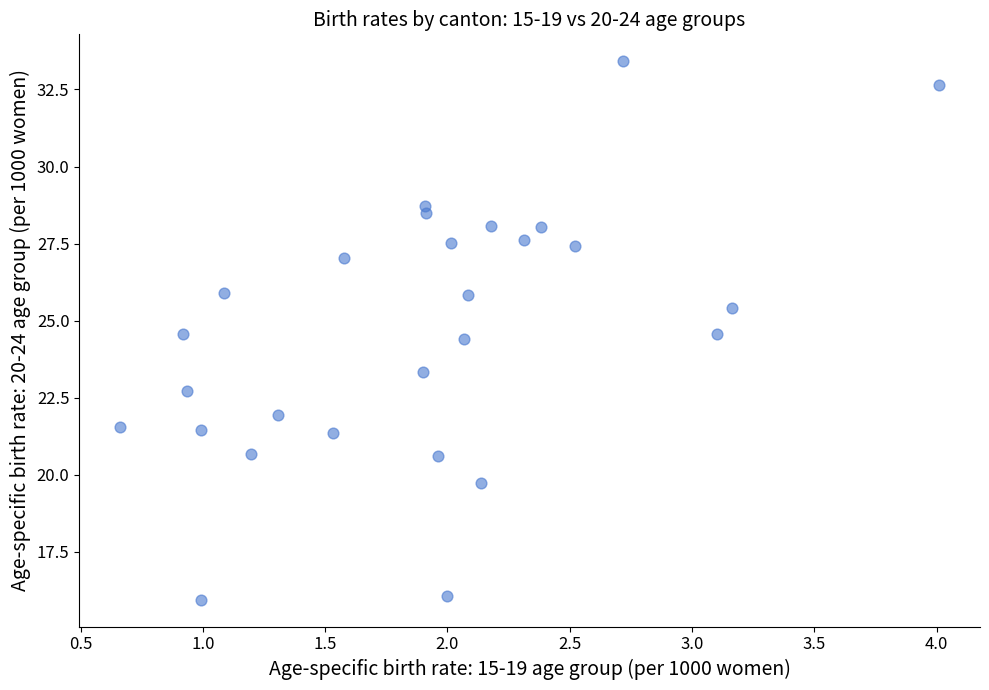

What is the range of Y values (max minus min)?

17.5